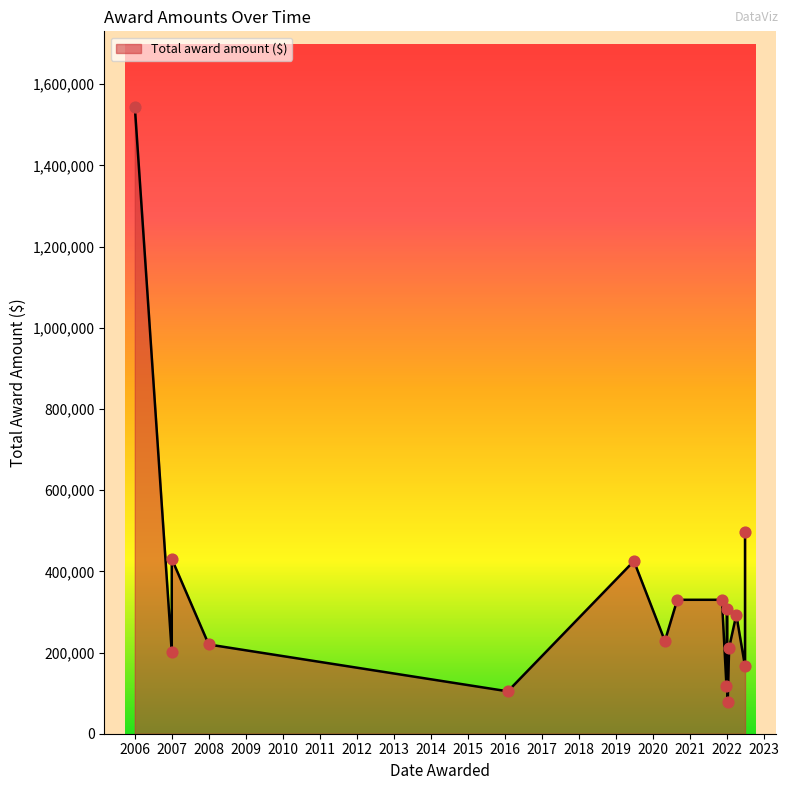

What is the change in value from 2022-01-04 to 2016-02-01?

-202530.4